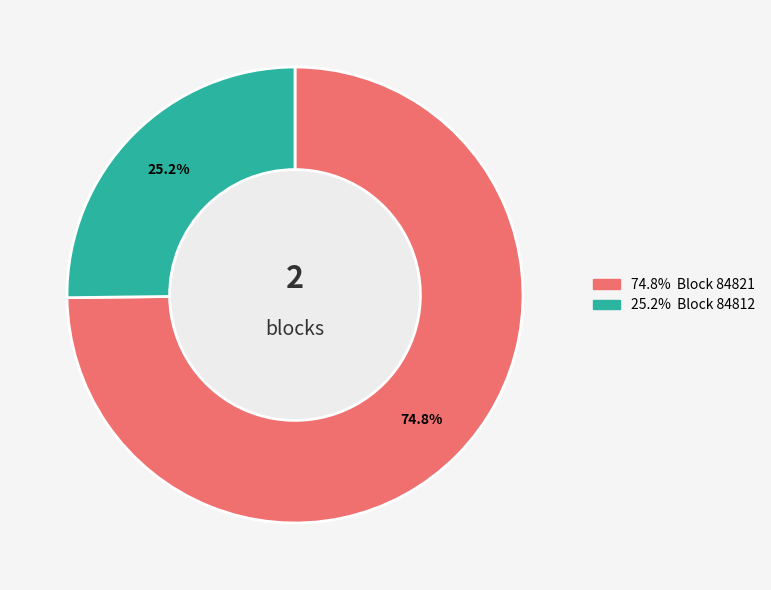

Does any single category account for the majority?

Yes